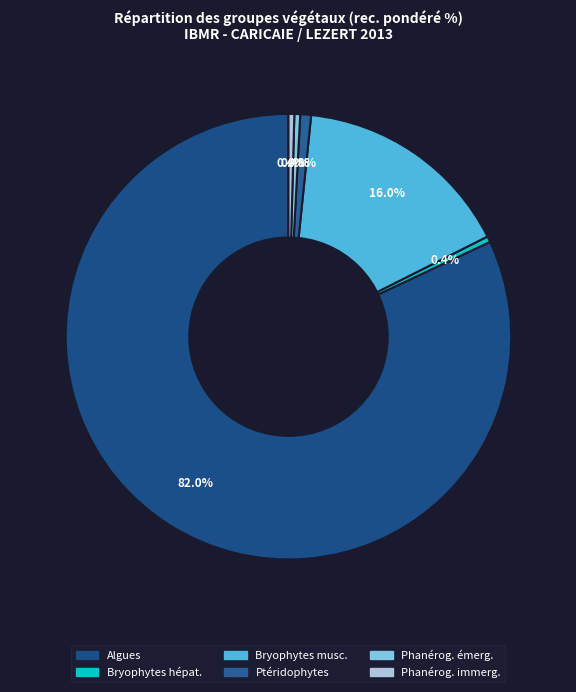

How many segments does this pie chart have?

6